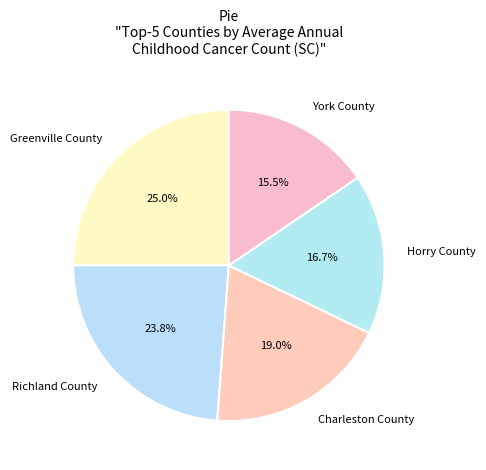

Is there a majority slice in this chart?

No